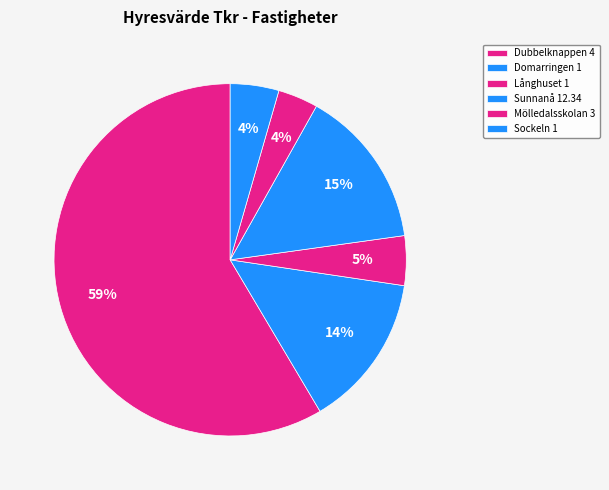

What is the ratio of the value at Sunnanå 12.34 to the value at Sockeln 1?

3.3